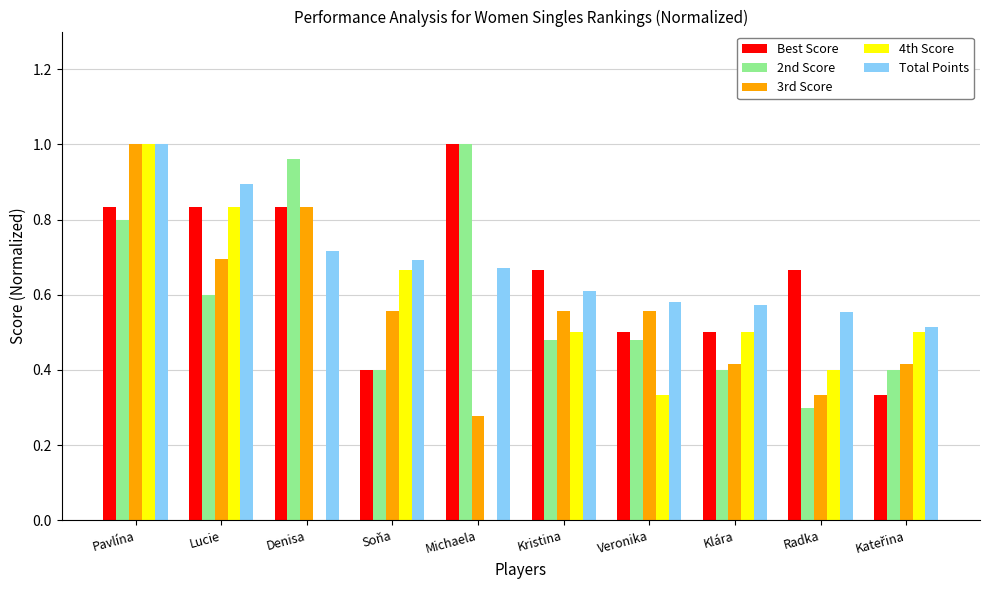

What is the total value across all series at Kristina?

2.8